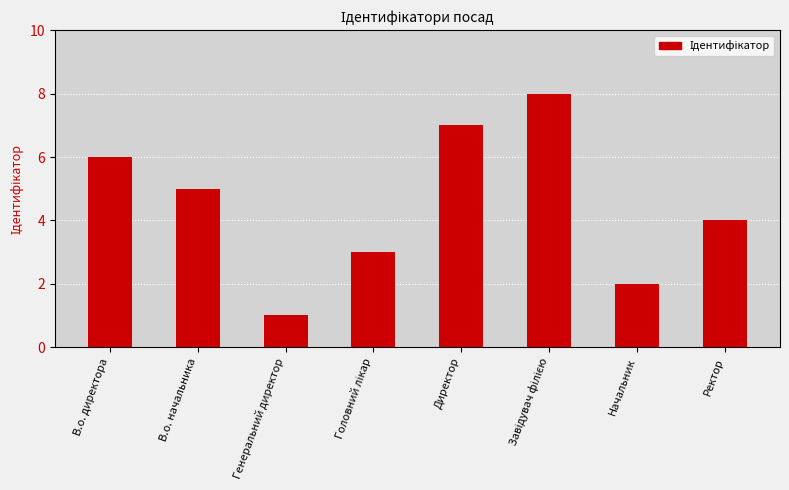

At which label is the value closest to 4?

Ректор